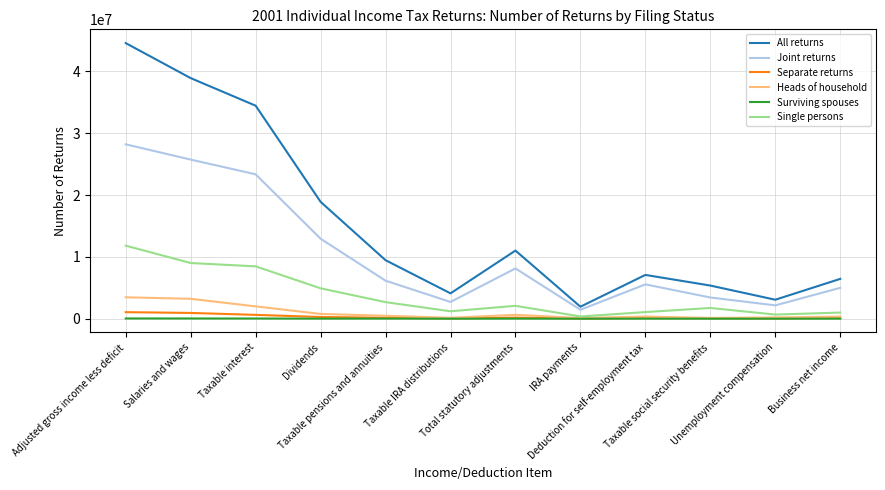

Which series has the largest range (max minus min)?

All returns